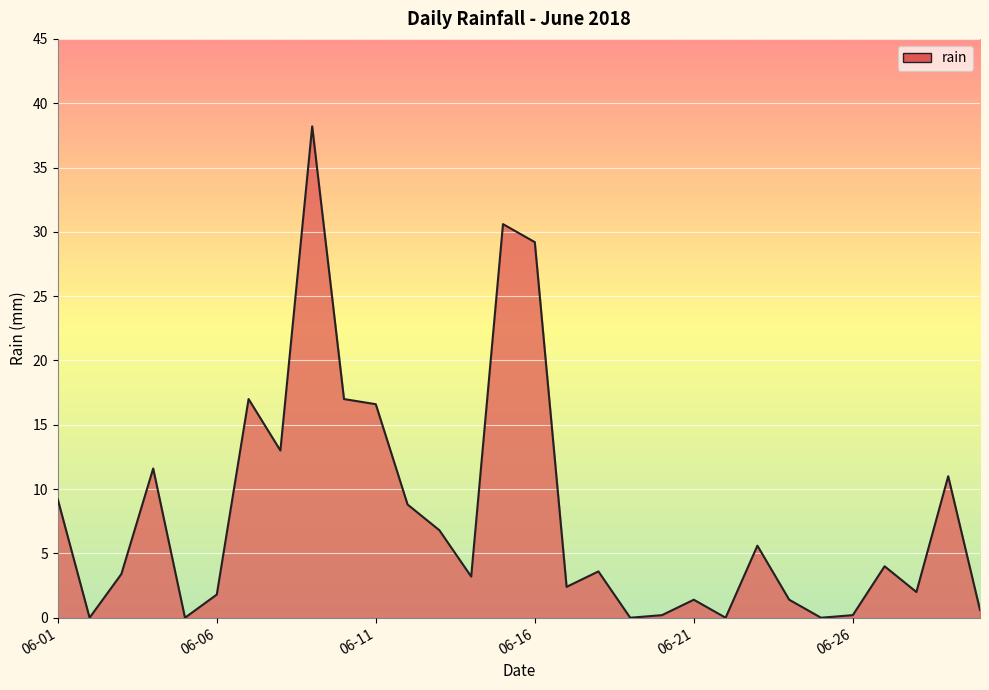

How many interior local valleys (lower than both neighbors) does the data have?

9